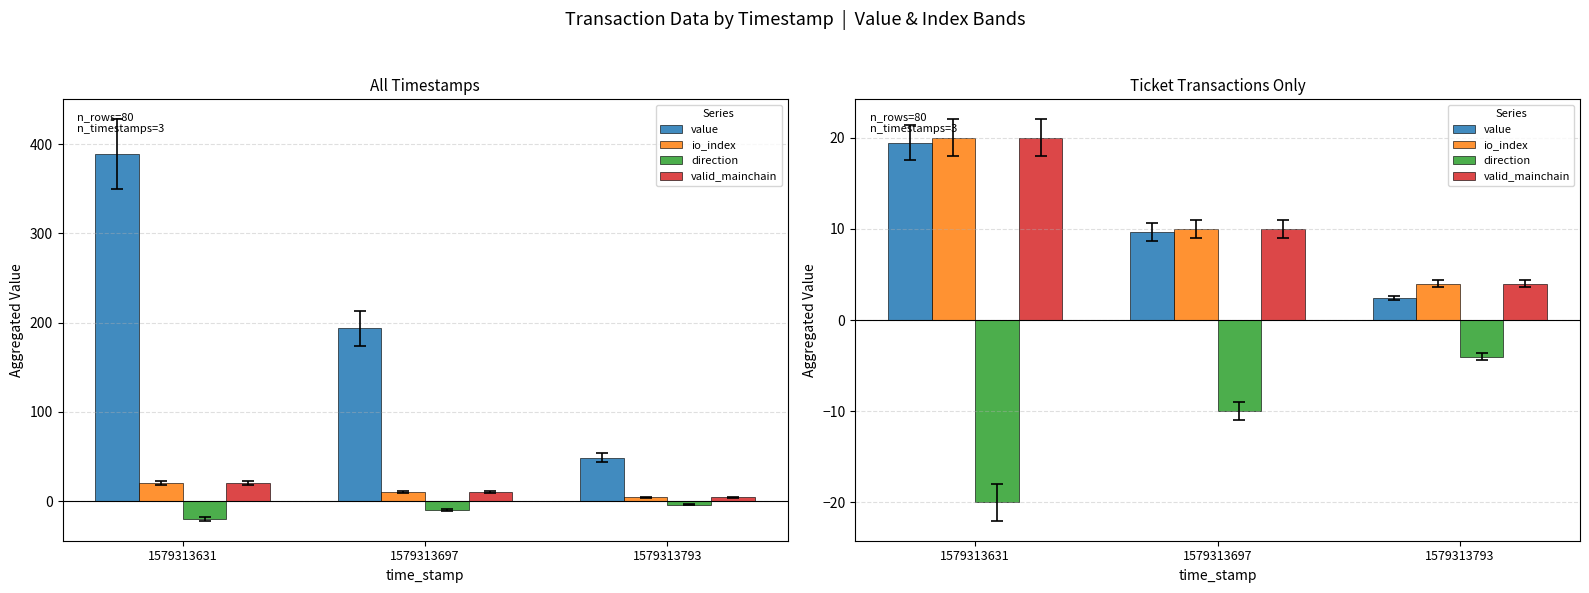

Which category has the lowest value in the io_index series?

1579313793